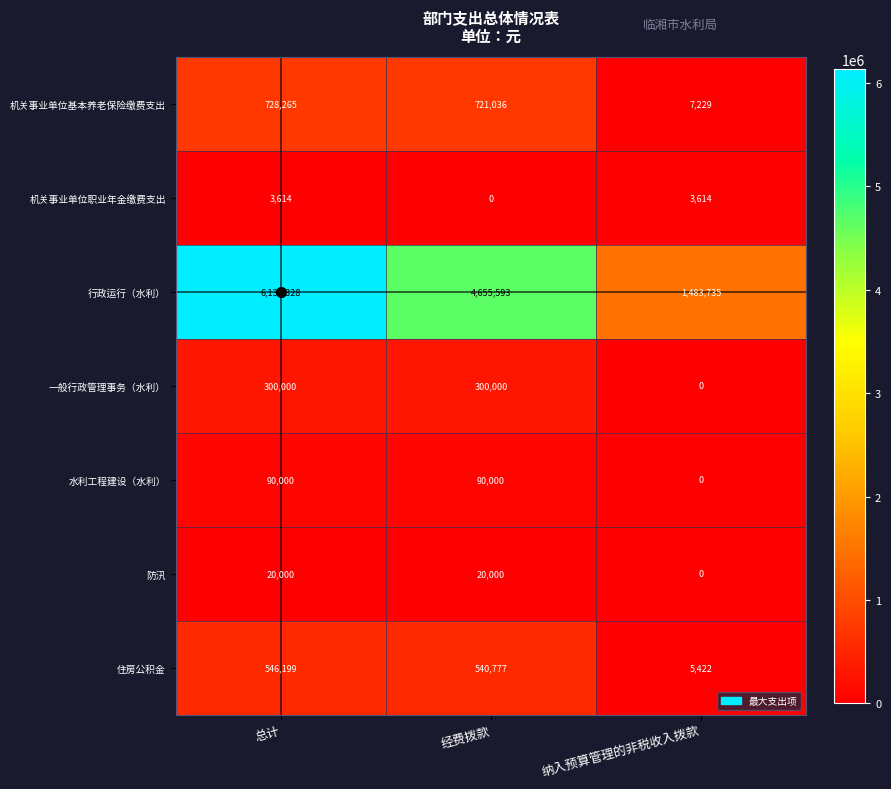

At how many categories does at least one series exceed 3769216?

2